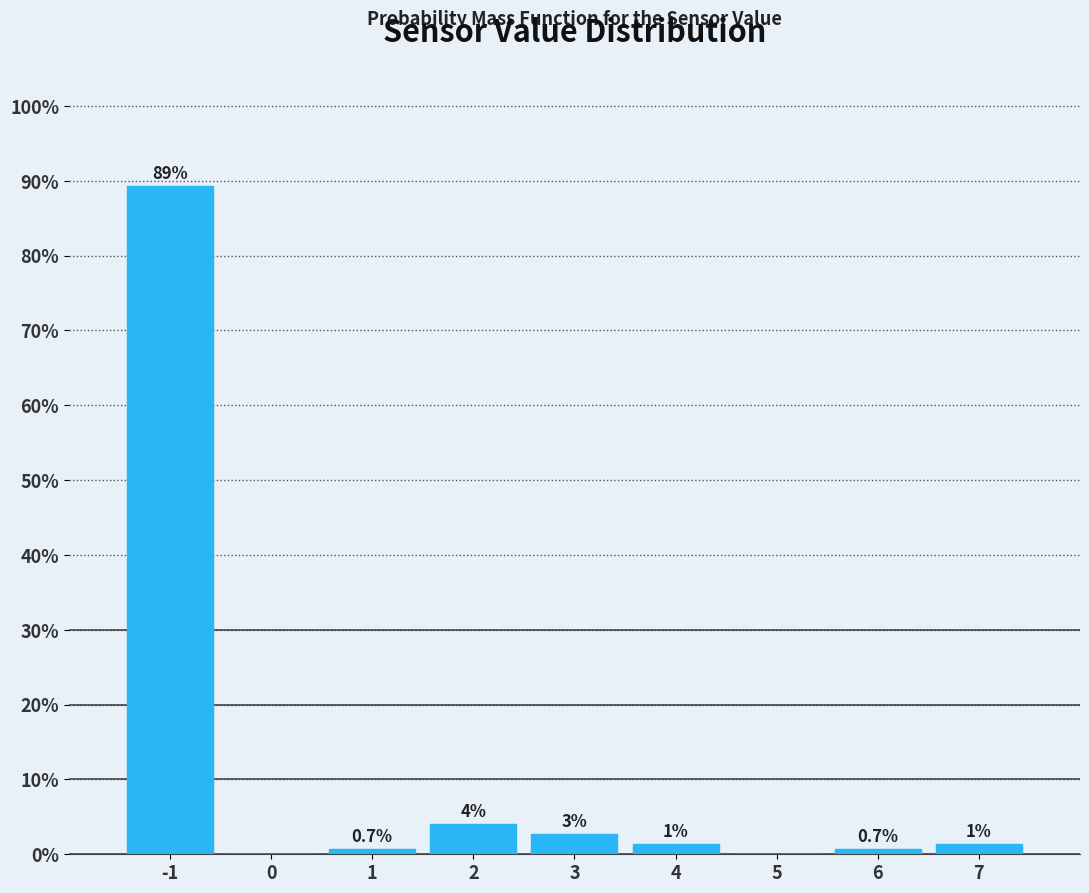

Which range on the x-axis has the tallest bar?

-1.5 to -0.5